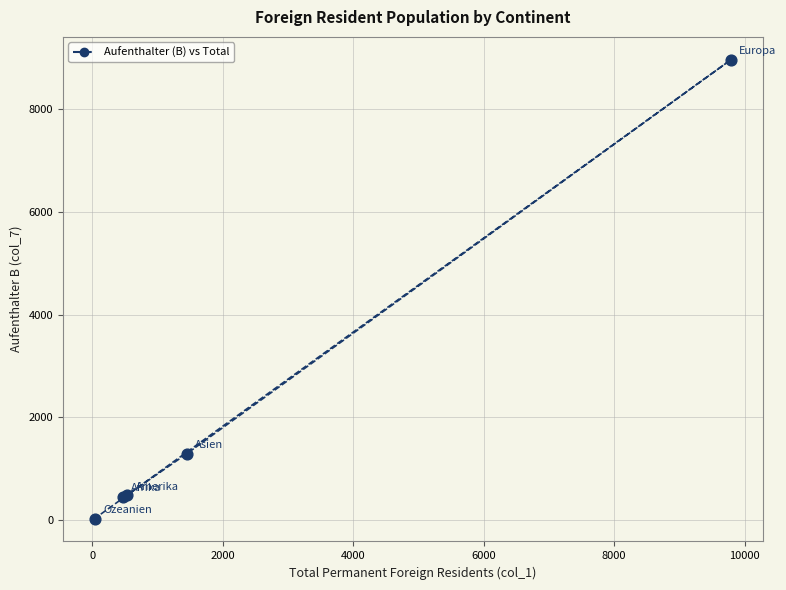

What Y value in the scatter plot is closest to 4493?

1293